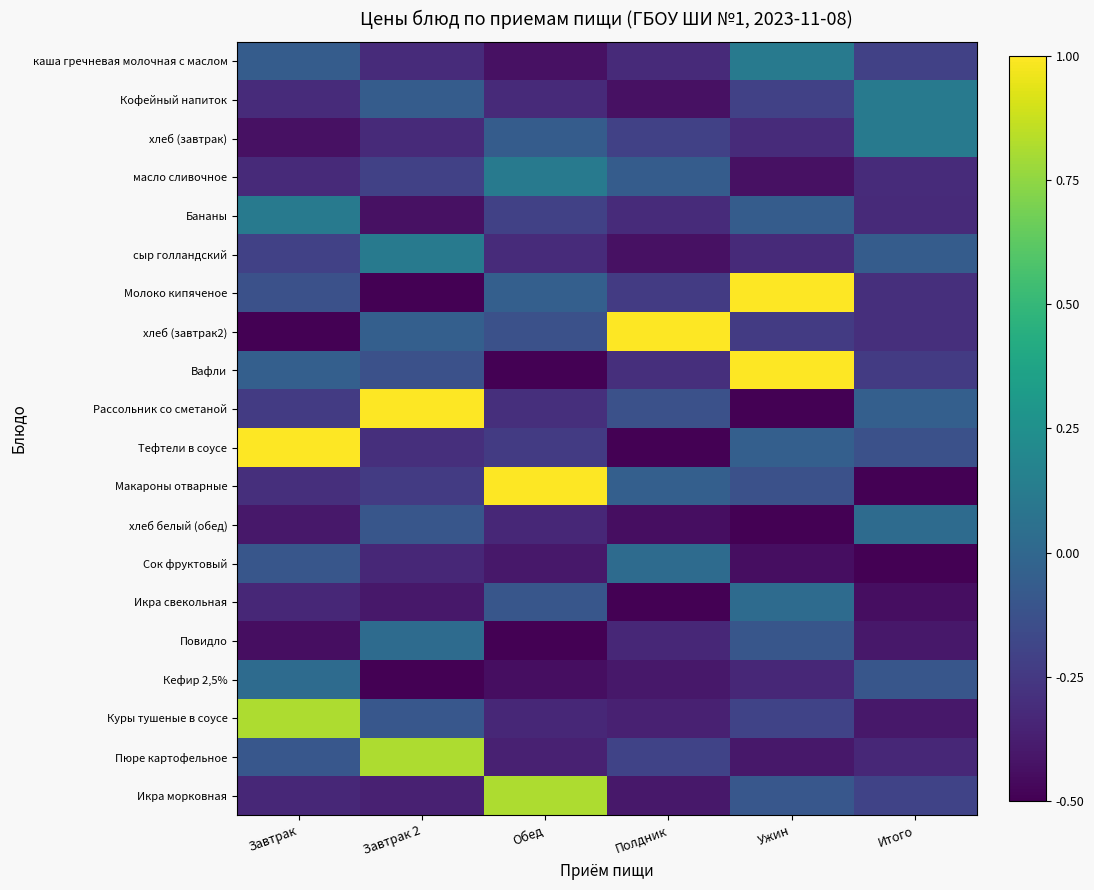

At Обед, list the series in order from smallest to largest.

Вафли, Повидло, Кефир 2,5%, каша гречневая молочная с маслом, Сок фруктовый, Пюре картофельное, хлеб белый (обед), Куры тушеные в соусе, Кофейный напиток, сыр голландский, Рассольник со сметаной, Тефтели в соусе, Бананы, хлеб (завтрак2), Икра свекольная, хлеб (завтрак), Молоко кипяченое, масло сливочное, Икра морковная, Макароны отварные